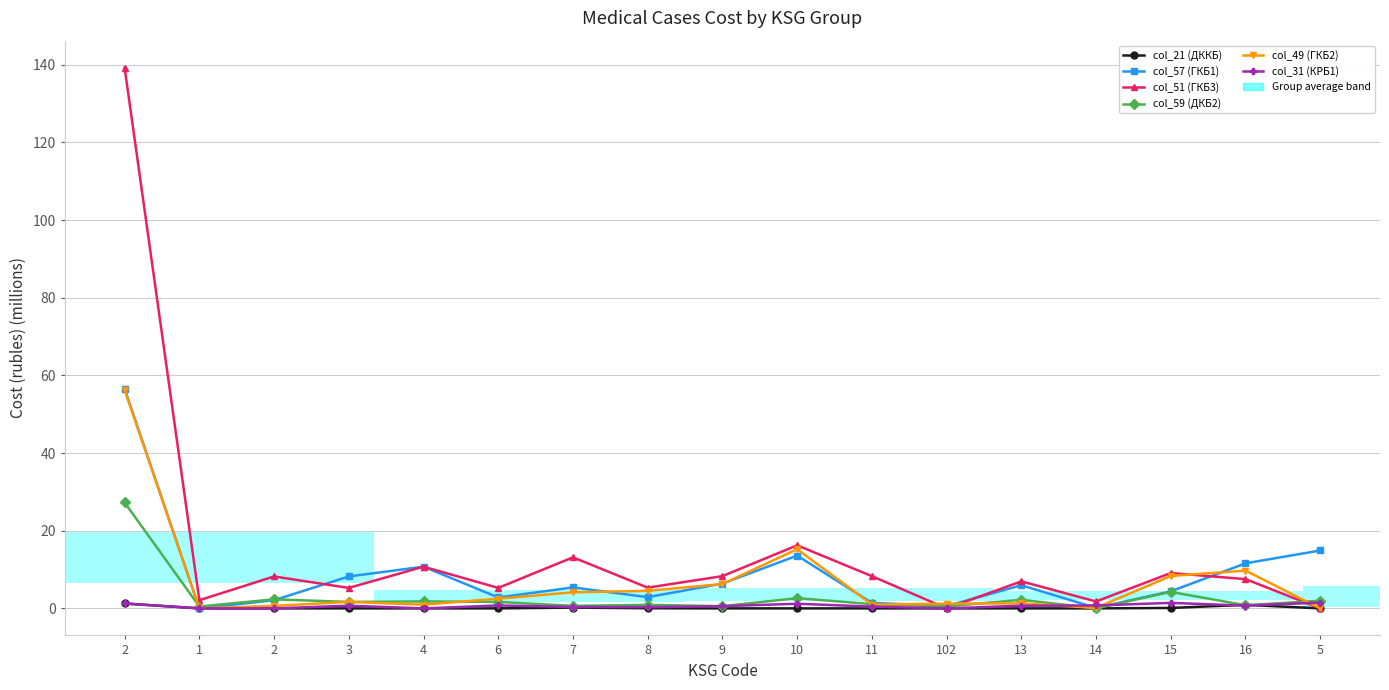

The col_57 (ГКБ1) series shows 8.9 at 7. True or false?

False